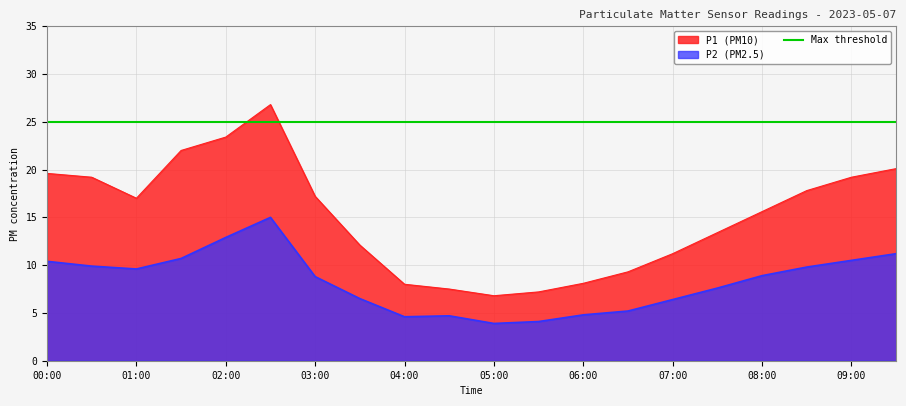

Reading left to right, list all the values displayed in this chart.

P1: 00:00=19.6	00:30=19.2	01:00=17.0	01:30=22.0	02:00=23.4	02:30=26.8	03:00=17.2	03:30=12.1	04:00=8.0	04:30=7.5	05:00=6.8	05:30=7.2	06:00=8.1	06:30=9.3	07:00=11.2	07:30=13.4	08:00=15.6	08:30=17.8	09:00=19.2	09:30=20.1
P2: 00:00=10.4	00:30=9.9	01:00=9.6	01:30=10.7	02:00=12.9	02:30=15.0	03:00=8.8	03:30=6.5	04:00=4.6	04:30=4.7	05:00=3.9	05:30=4.1	06:00=4.8	06:30=5.2	07:00=6.4	07:30=7.6	08:00=8.9	08:30=9.8	09:00=10.5	09:30=11.2